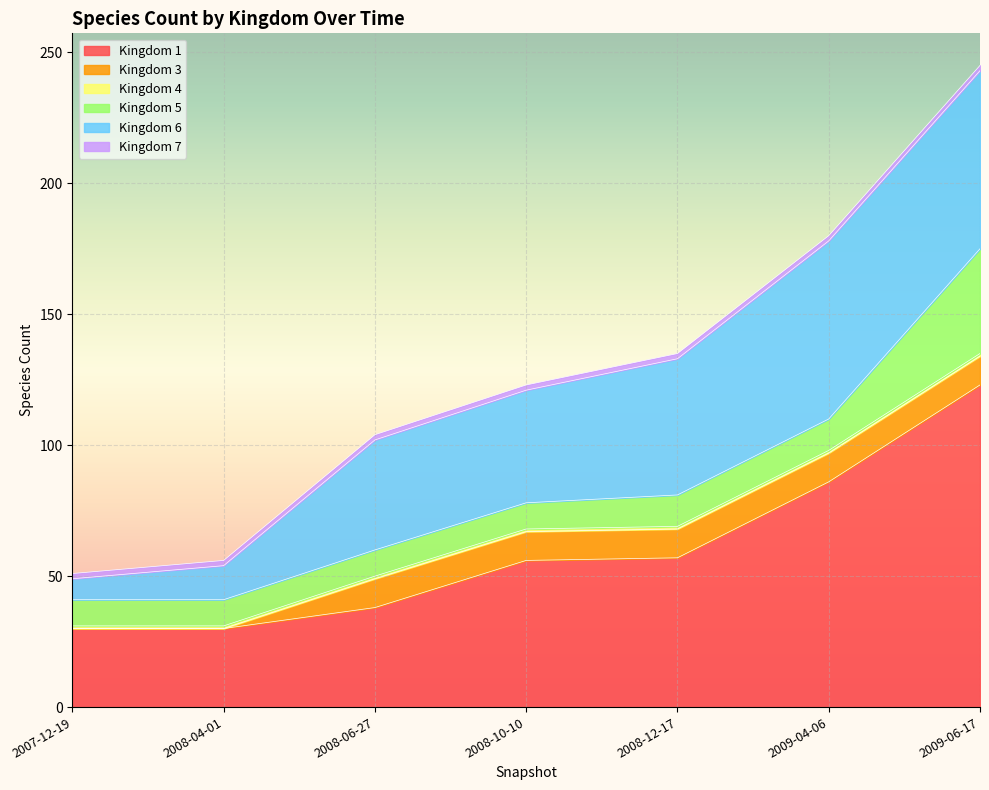

The 5 series shows 12 at 2008-12-17. True or false?

True